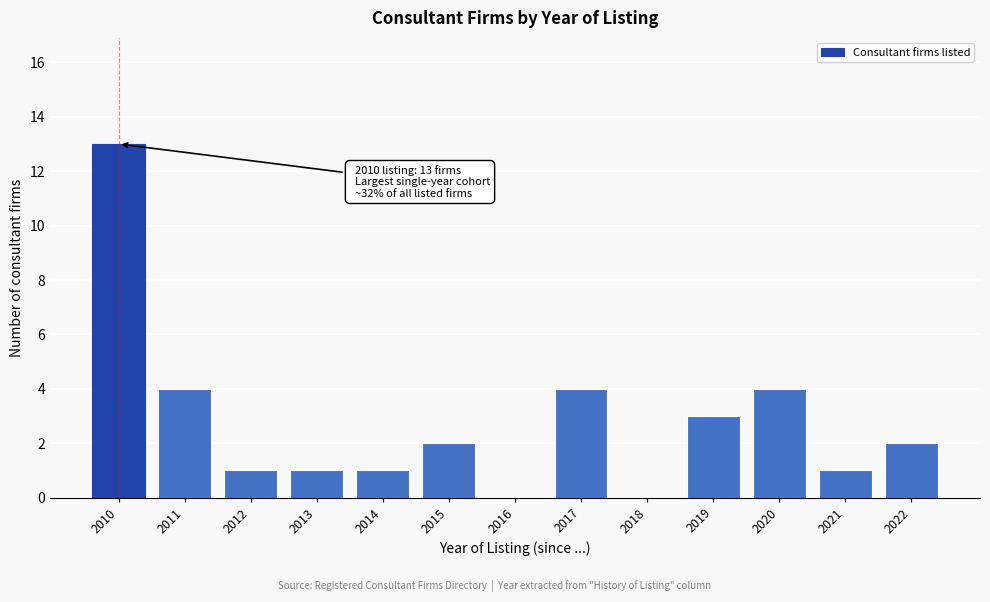

Reading left to right, what are all the values shown in this chart?

2010=13	2011=4	2012=1	2013=1	2014=1	2015=2	2016=0	2017=4	2018=0	2019=3	2020=4	2021=1	2022=2